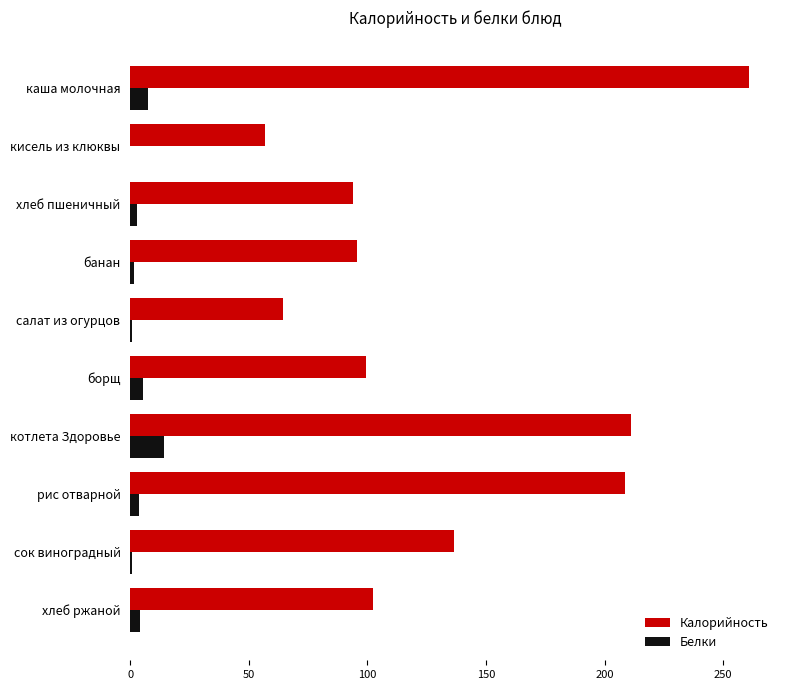

What is the maximum value for Калорийность?

260.9